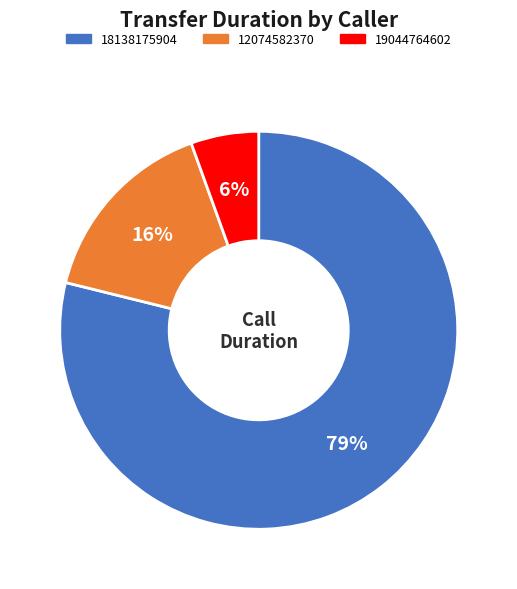

Count the number of slices in the pie.

3